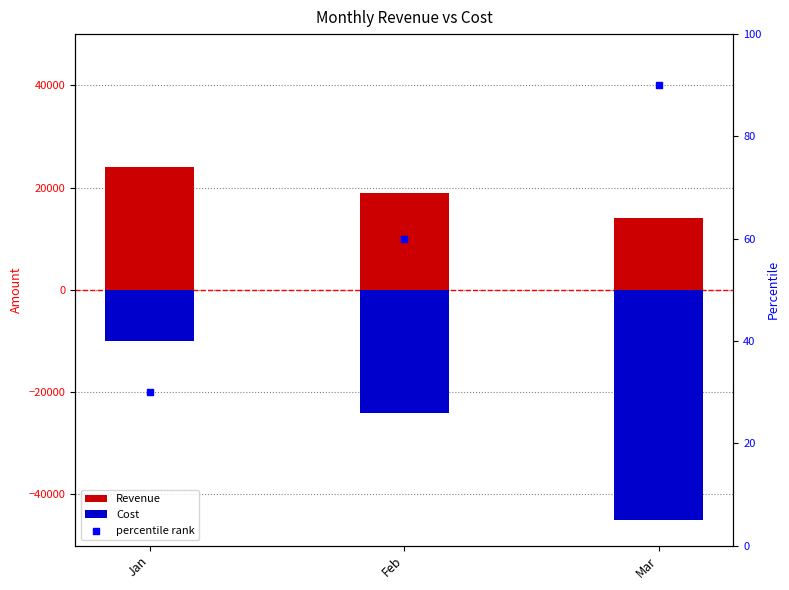

Which series contains the lowest Y value?

Cost